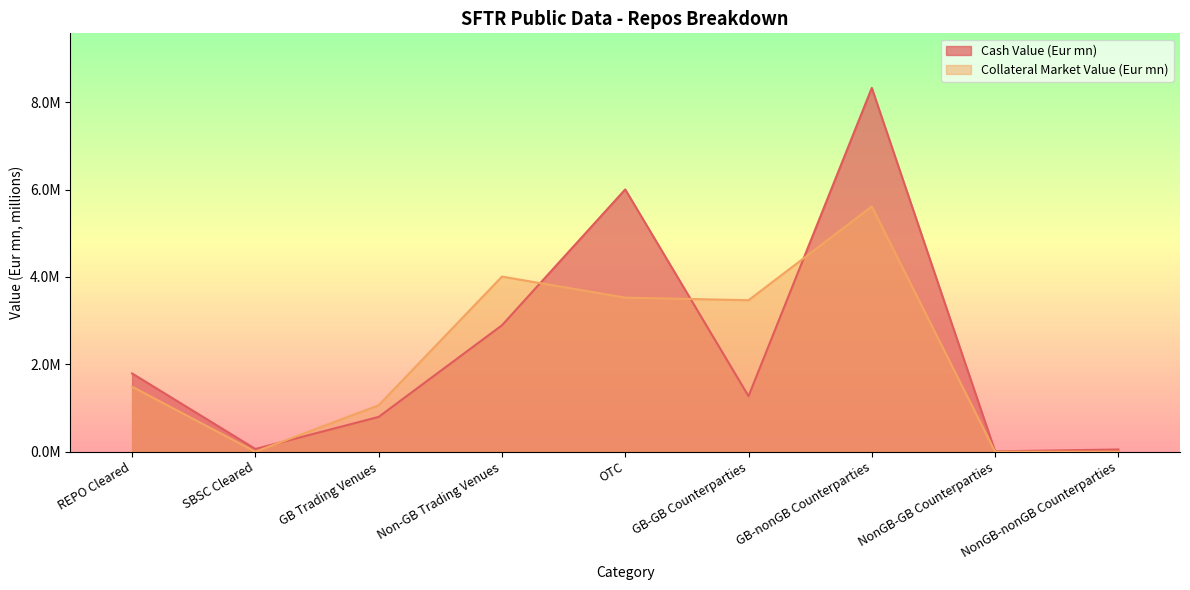

How many lines are shown in the chart?

2